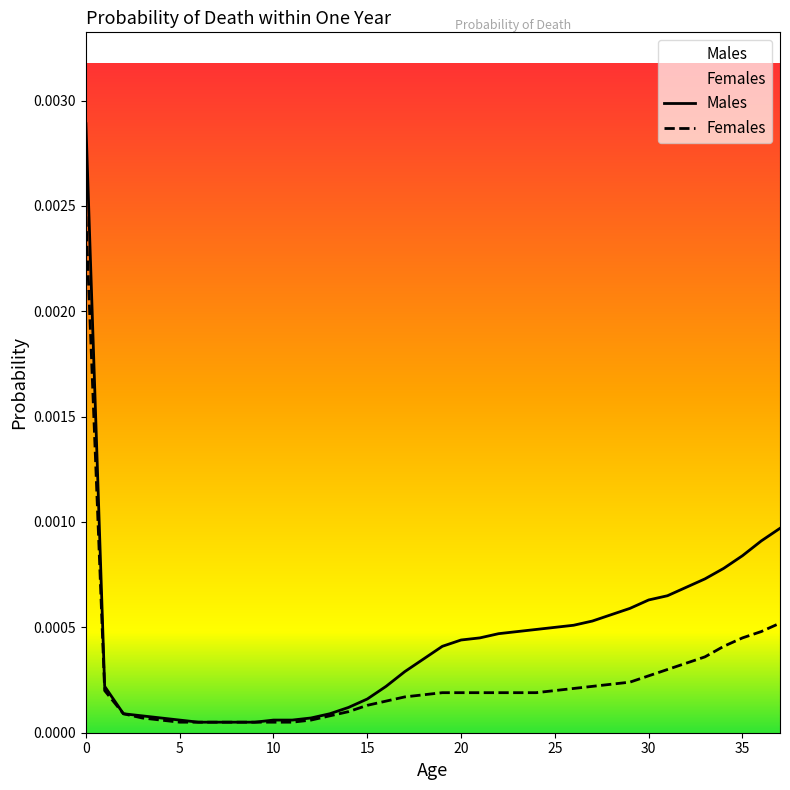

True or false: Males and Females intersect in this chart.

False